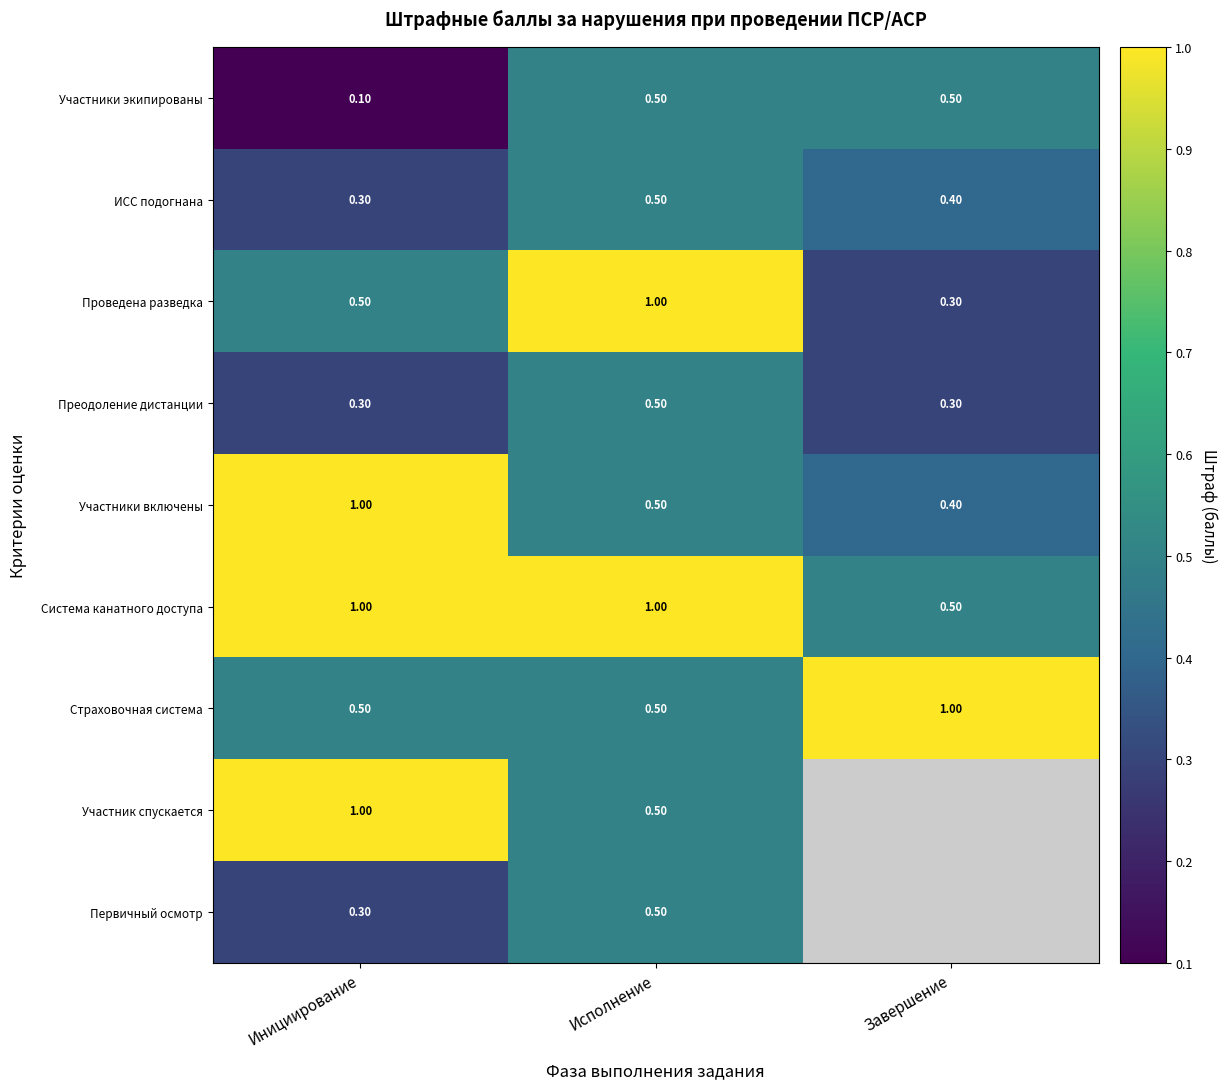

Between Исполнение and Инициирование, which is larger?

Исполнение